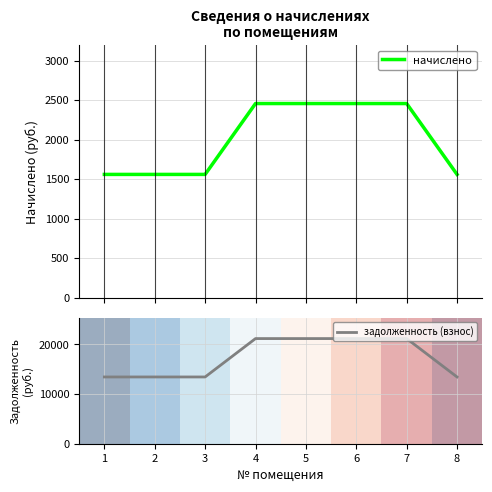

True or false: задолженность (взнос) and начислено intersect in this chart.

False